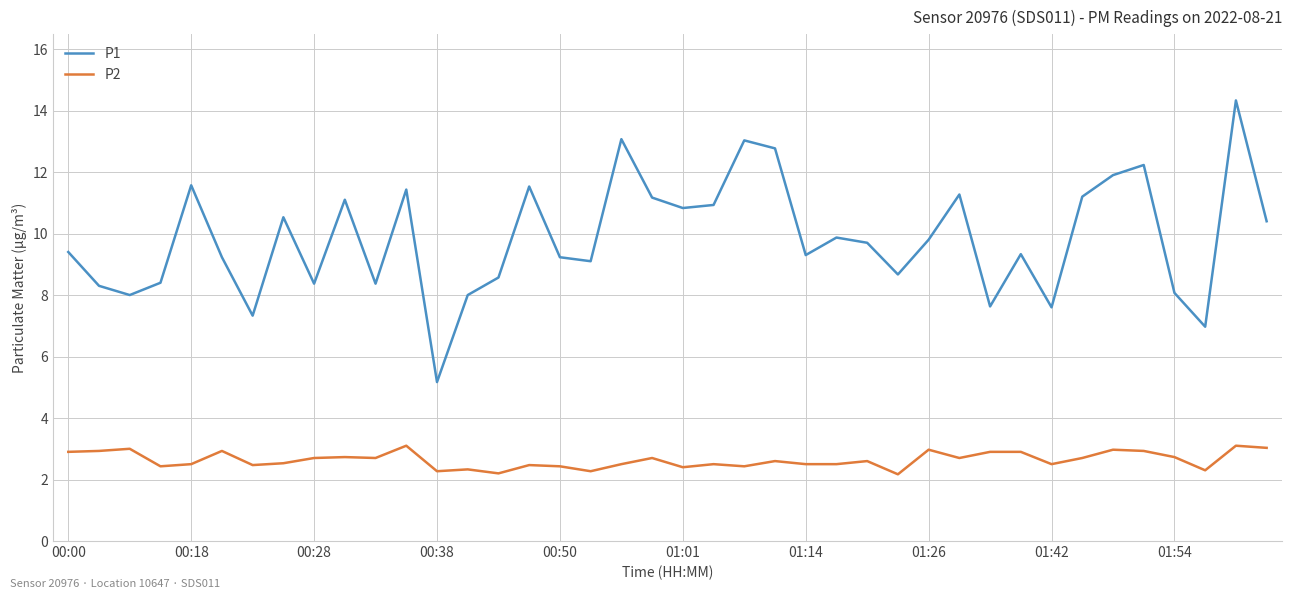

True or false: P1 and P2 intersect in this chart.

False